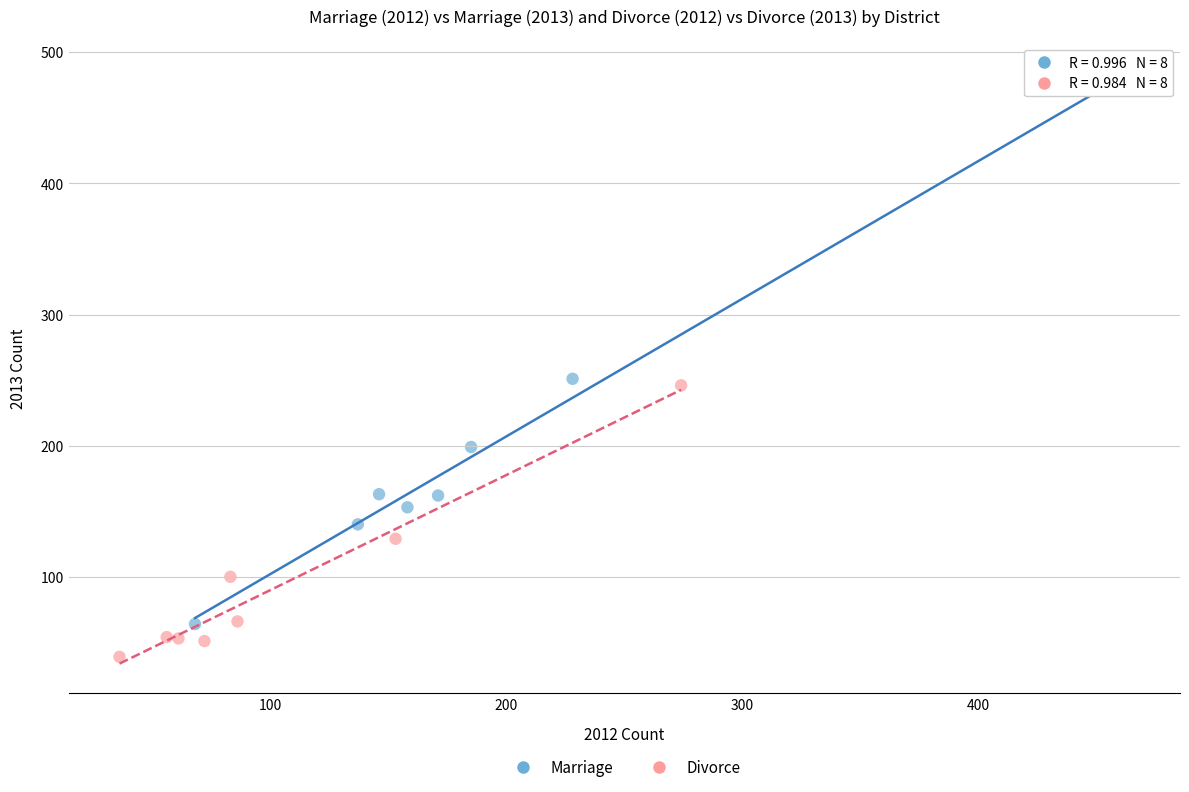

What are all the series names shown in the legend?

Marriage, Divorce